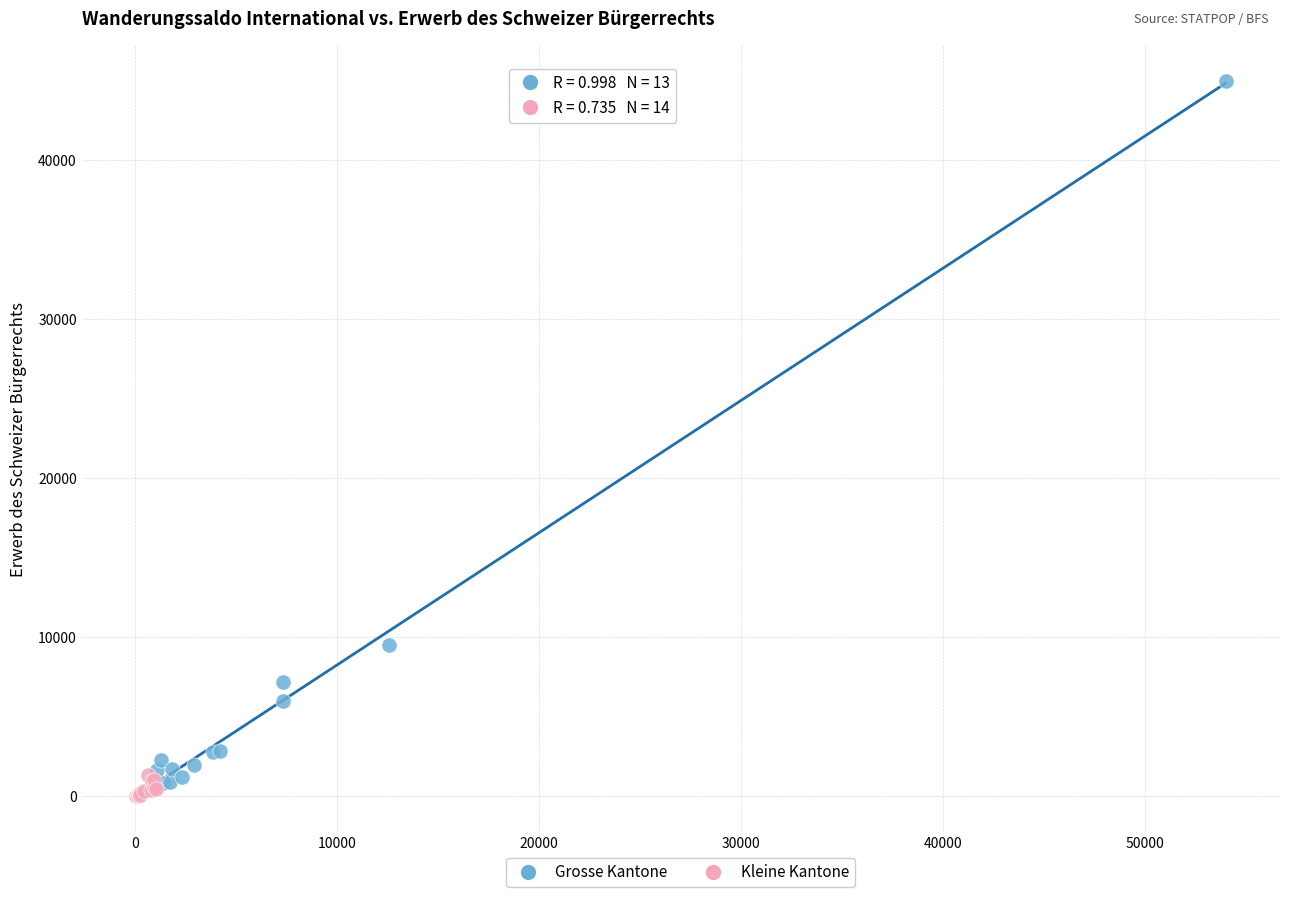

Which series contains the lowest Y value?

Kleine Kantone